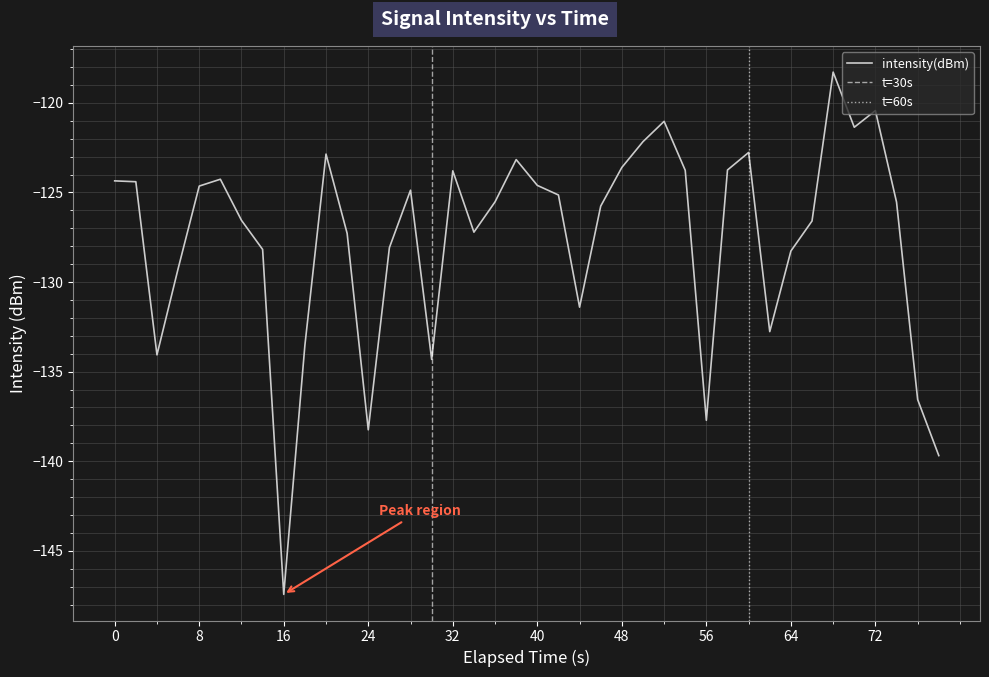

What is the smallest value displayed?

-147.4